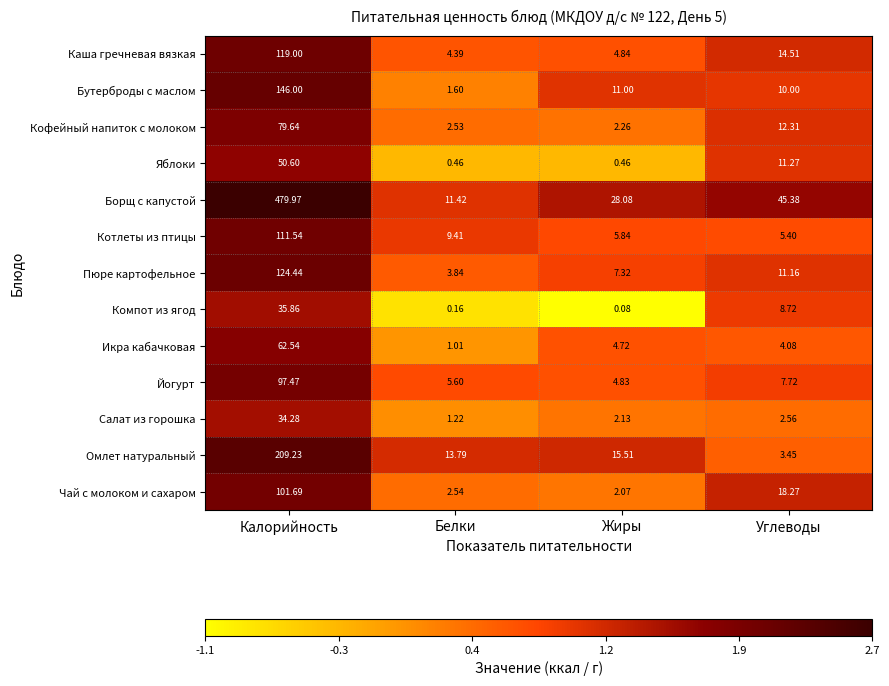

Which series has the widest spread of values?

Борщ с капустой